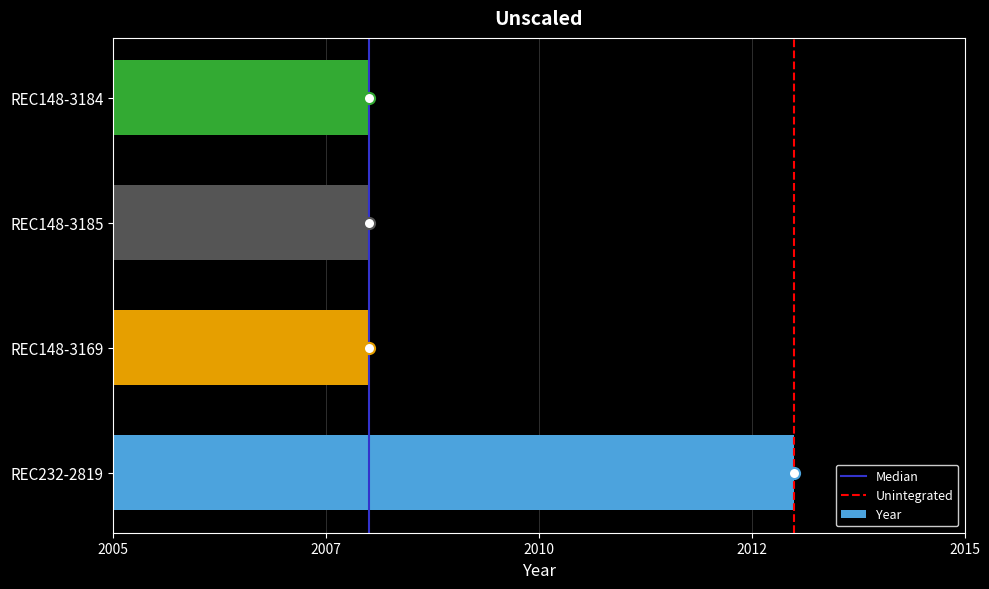

Does the chart contain any negative values?

No